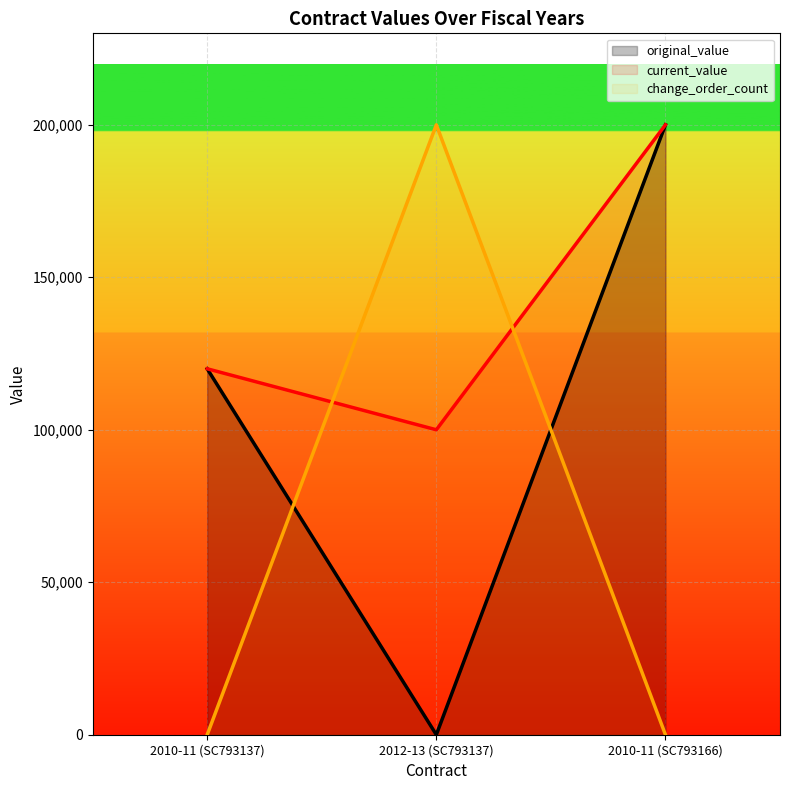

At which label does current_value first exceed 120000?

2010-11 (SC793166)